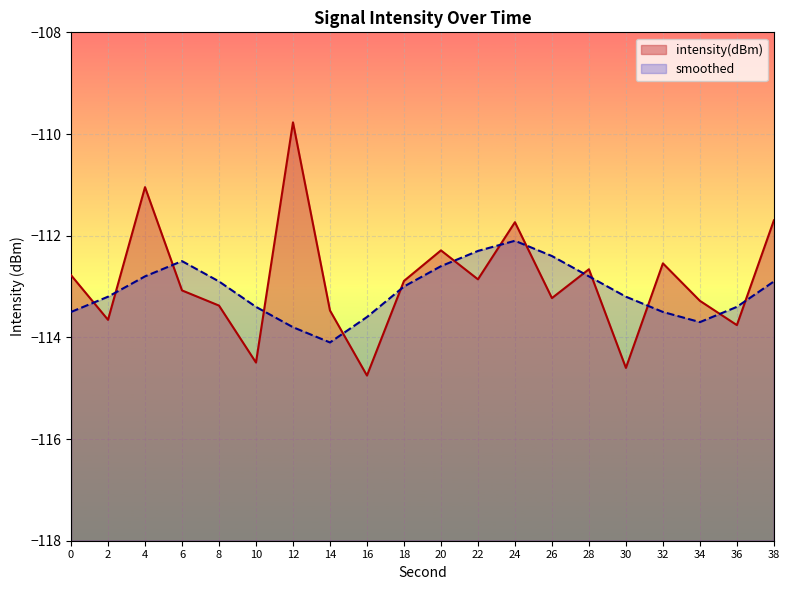

How many series are shown in this chart?

2